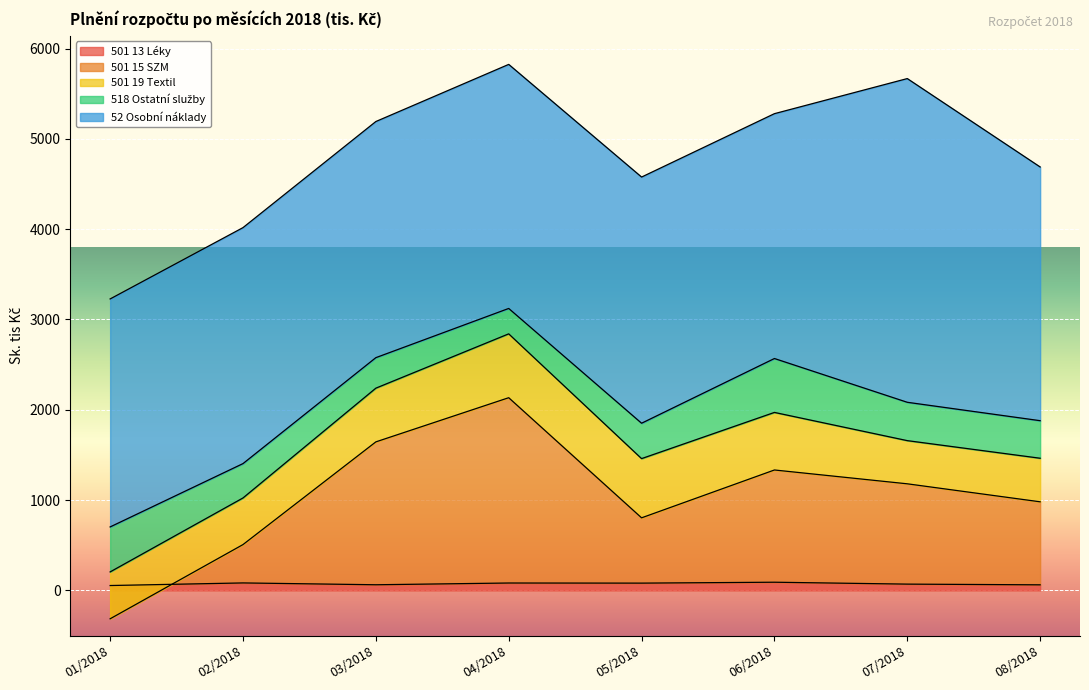

What is the difference between the 52 Osobní náklady values at 02/2018 and 06/2018?

98.2